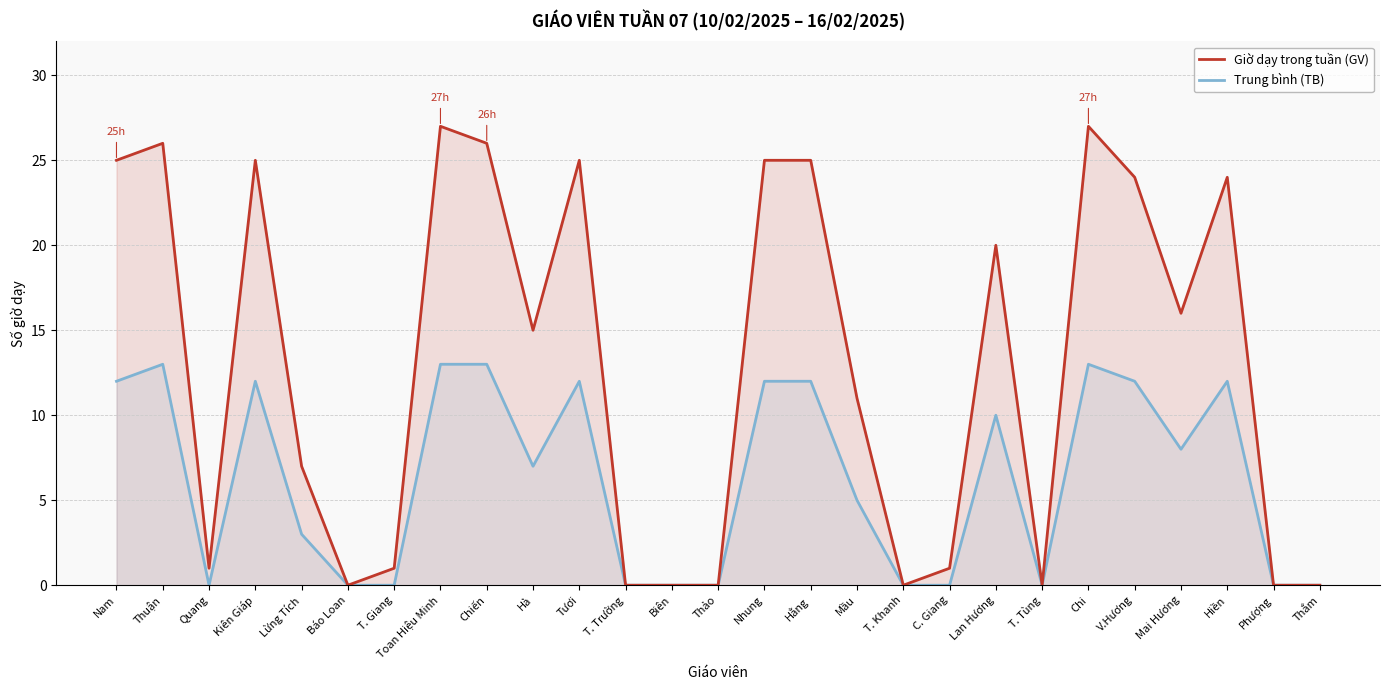

Rank the series at Thắm from lowest to highest value.

Giờ dạy trong tuần (GV), Trung bình (TB)